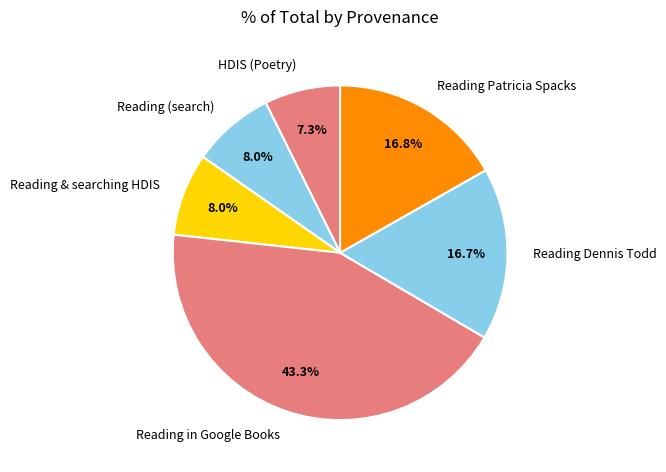

Which category has the smallest portion of the pie?

HDIS (Poetry)